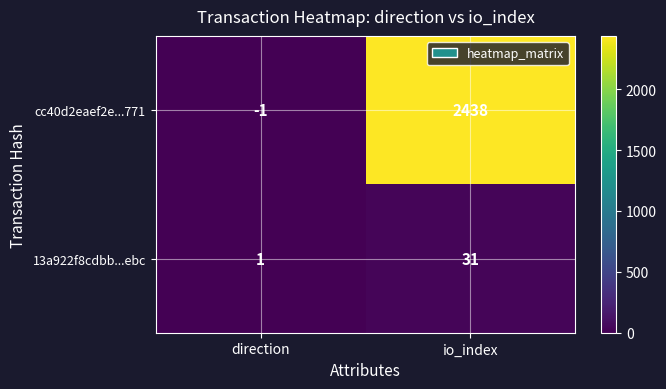

At how many categories does at least one series exceed 1100?

1